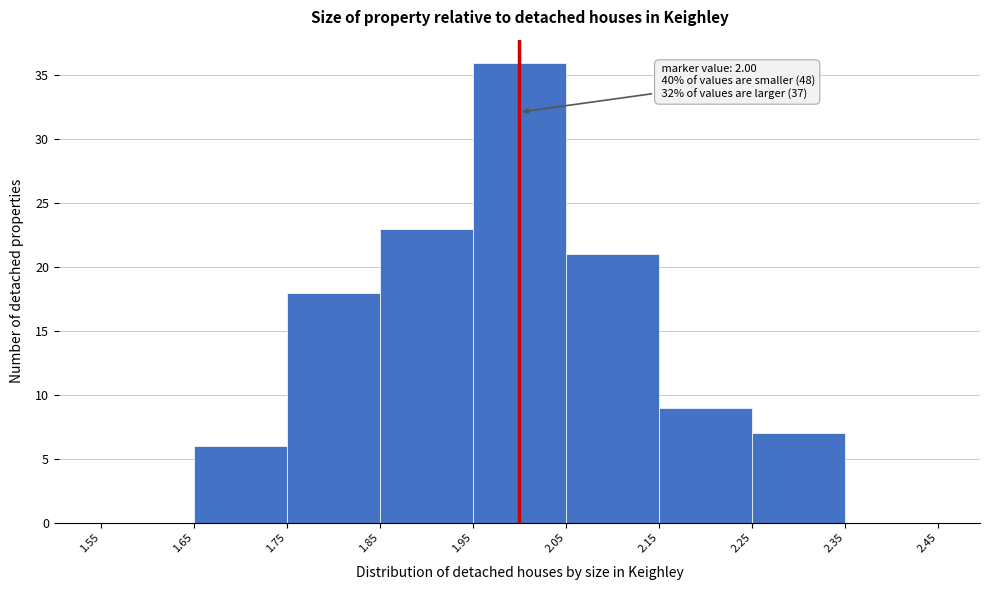

Which range on the x-axis has the tallest bar?

1.95 to 2.05